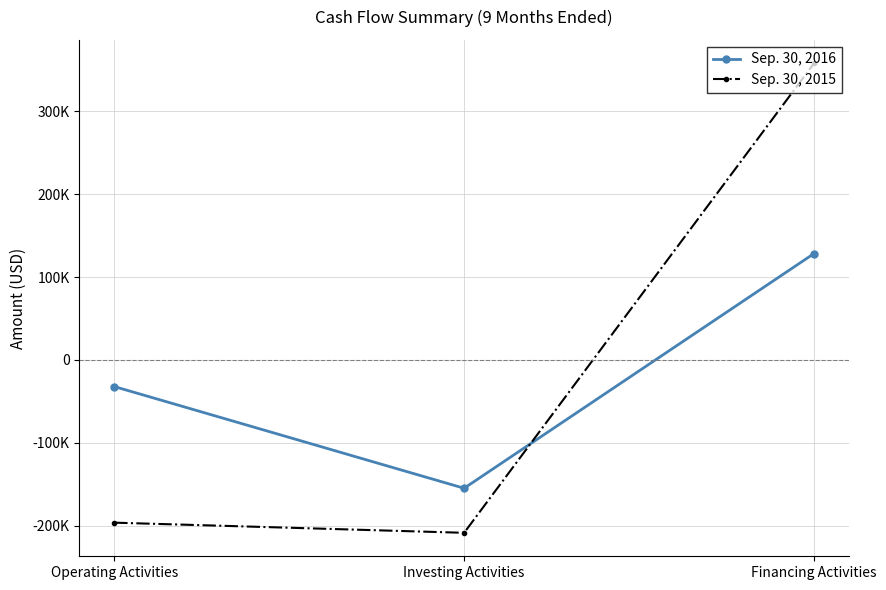

At which category is the sum across all series the highest?

Financing Activities